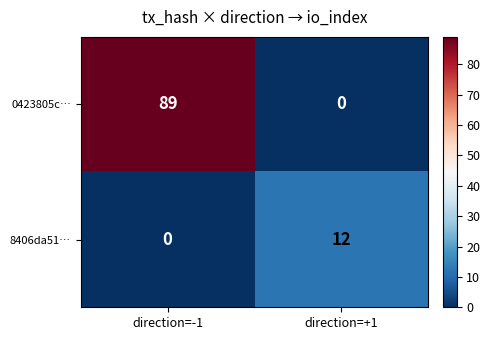

The value of 0423805c… at direction=-1 is 89. True or false?

True